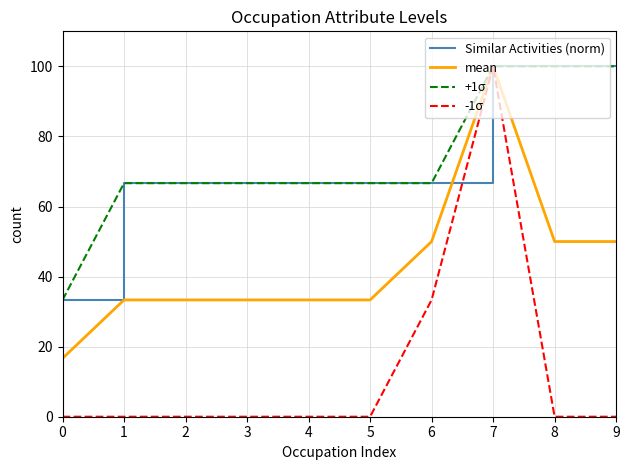

Is this an area chart (filled region under the line)?

No